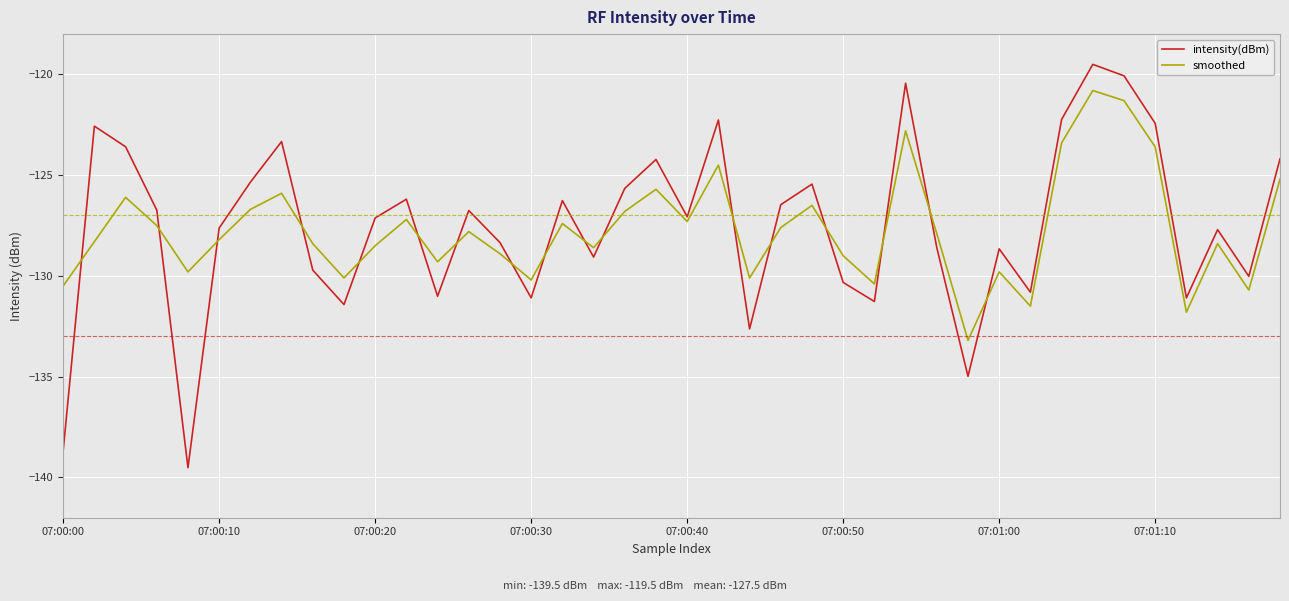

What is the smallest value displayed?

-139.5